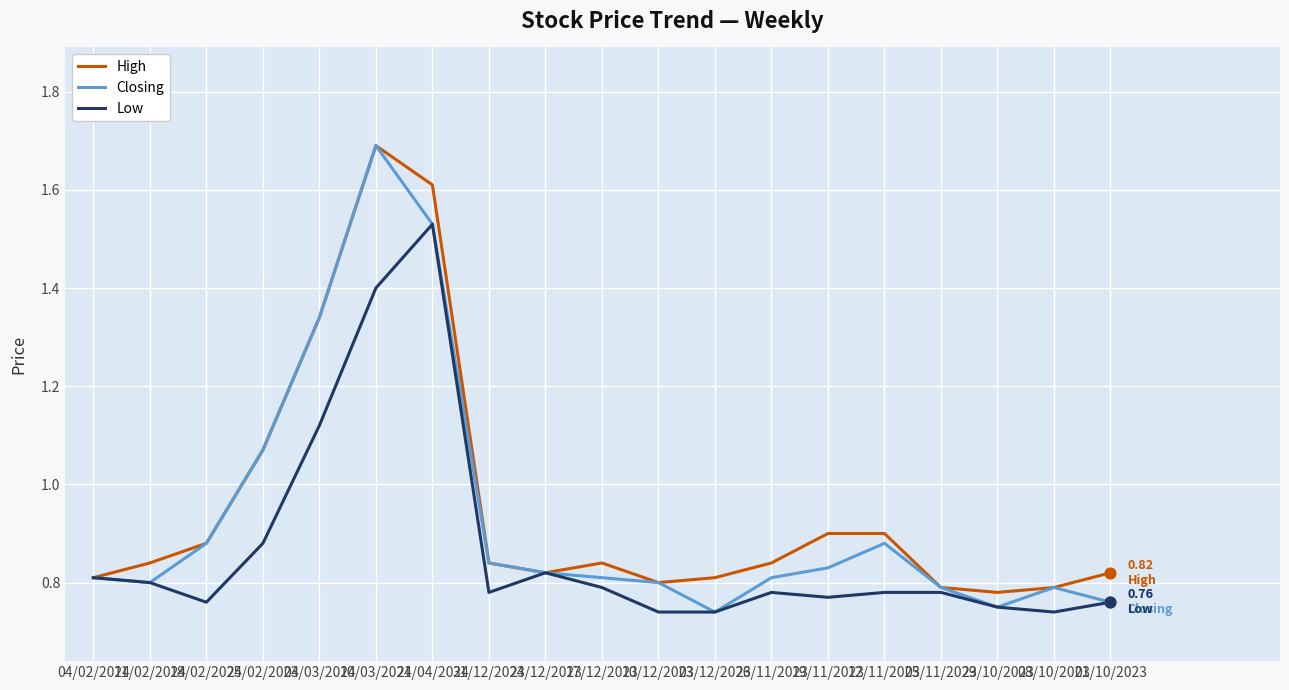

Is the value of Closing at 24/12/2023 greater than the value of Low at 18/02/2024?

Yes